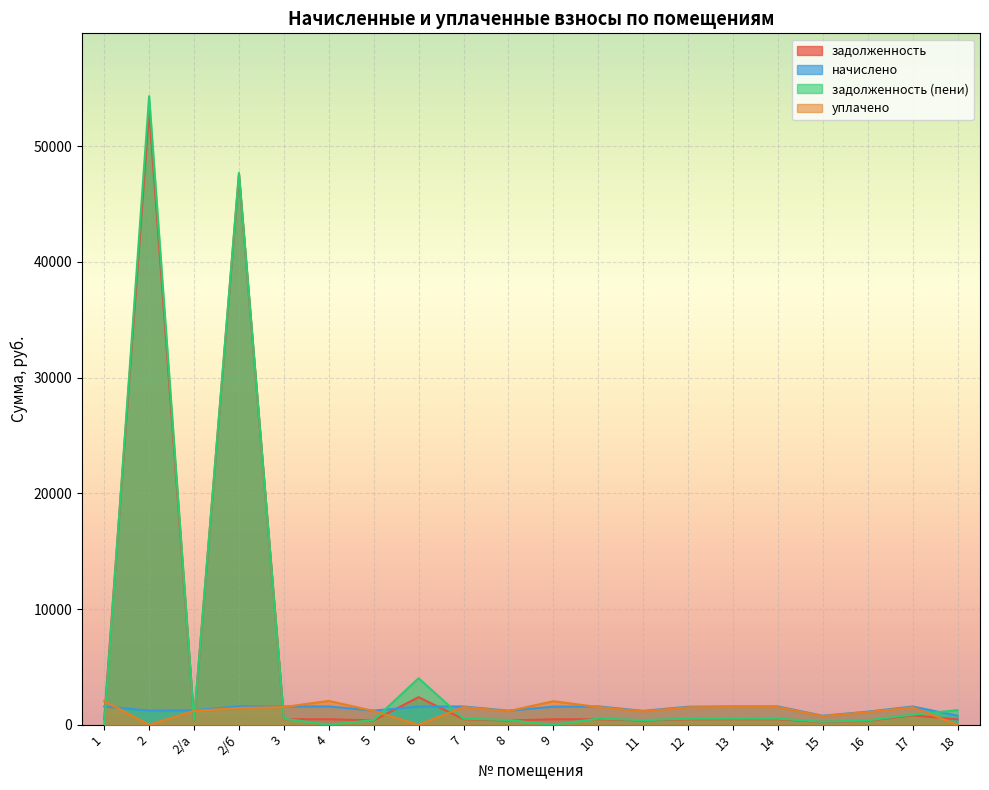

In задолженность, how many points are lower than both neighbors (excluding endpoints)?

6